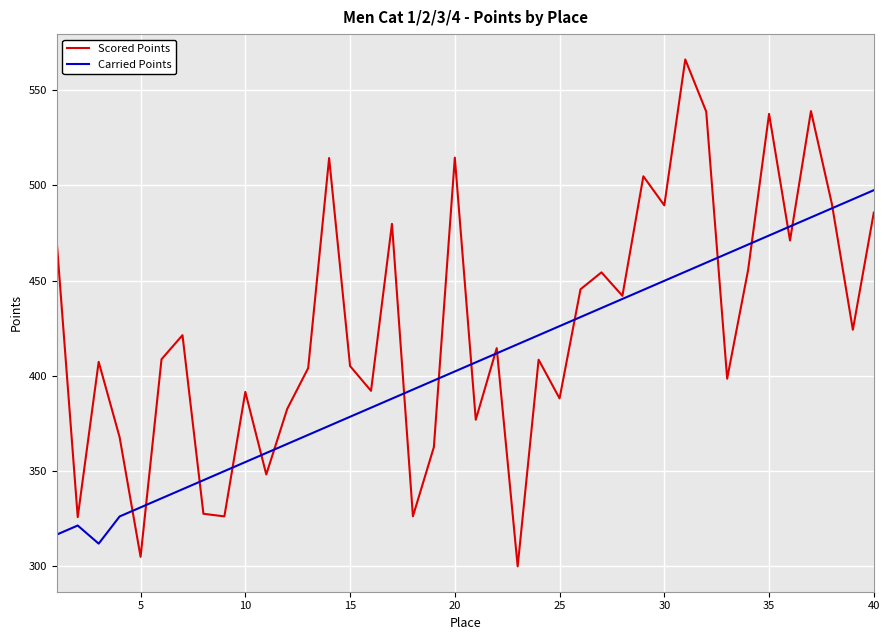

What is the maximum value shown in the chart?

566.0